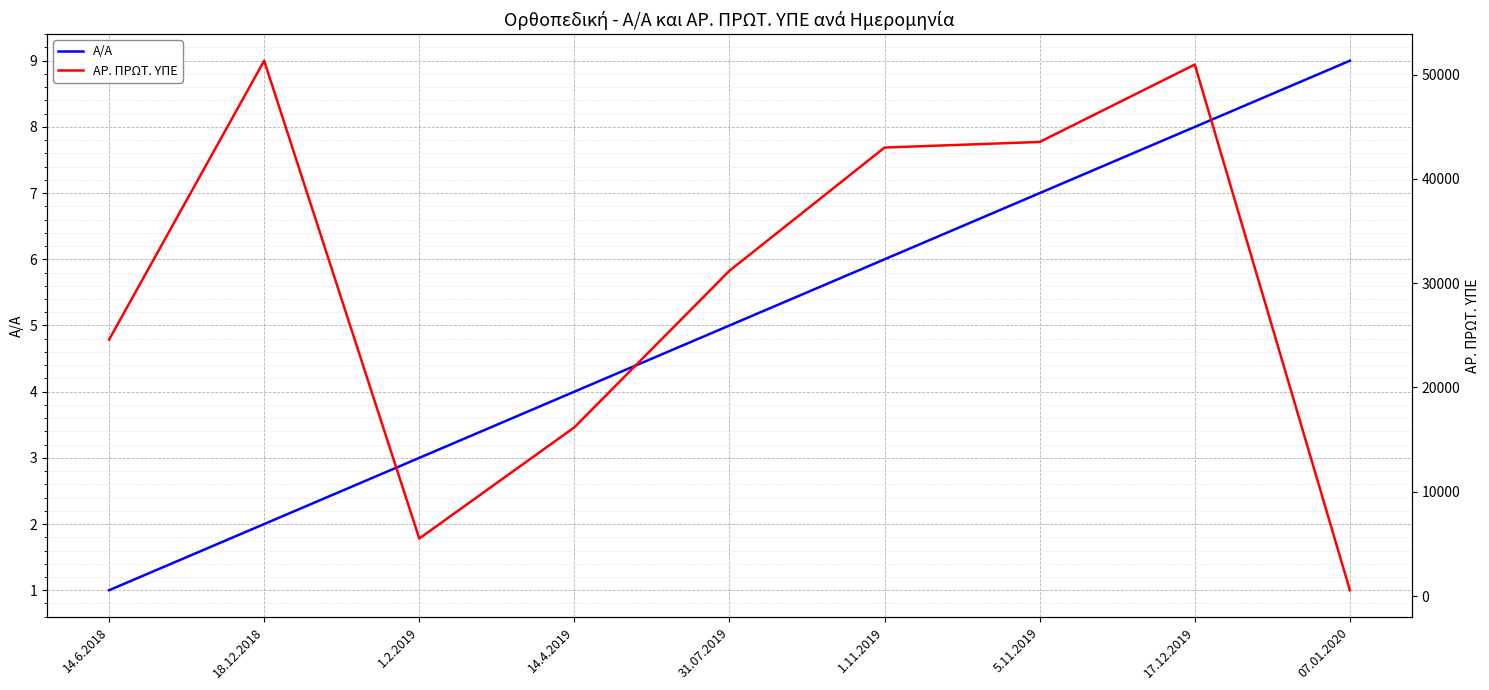

Reading left to right, what are all the values shown in this chart?

Α/Α: 1	2	3	4	5	6	7	8	9
ΑΡ. ΠΡΩΤ. ΥΠΕ: 24582	51336	5516	16180	31198	43009	43546	50967	558